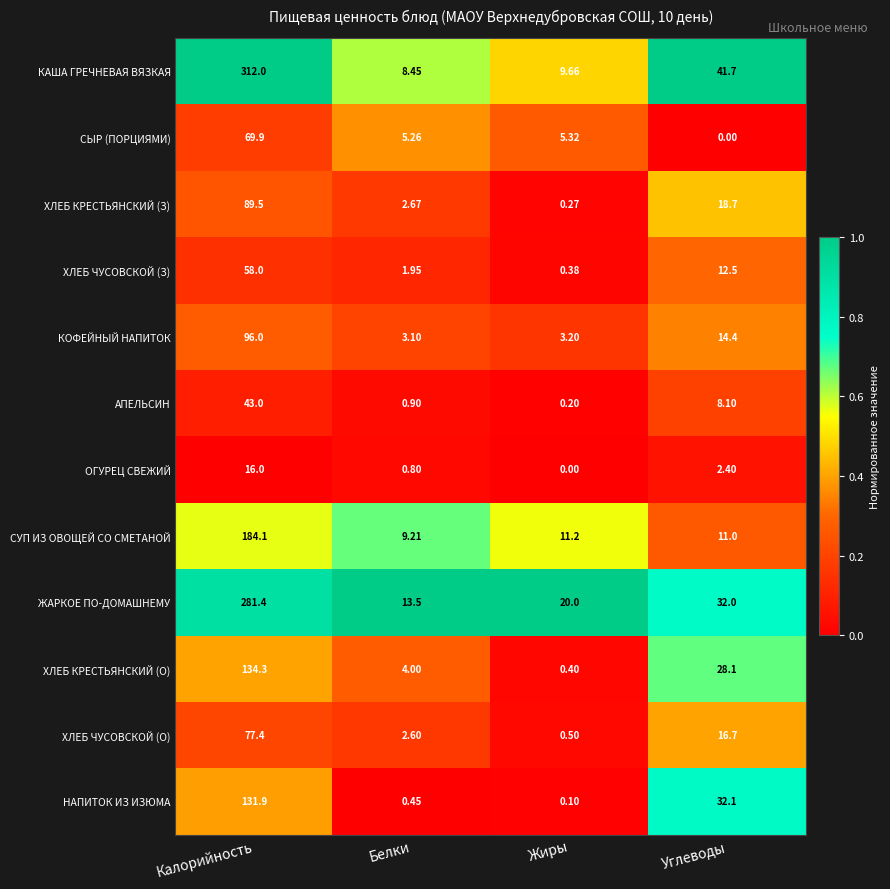

At Жиры, list the series in order from smallest to largest.

ОГУРЕЦ СВЕЖИЙ, НАПИТОК ИЗ ИЗЮМА, АПЕЛЬСИН, ХЛЕБ КРЕСТЬЯНСКИЙ (З), ХЛЕБ ЧУСОВСКОЙ (З), ХЛЕБ КРЕСТЬЯНСКИЙ (О), ХЛЕБ ЧУСОВСКОЙ (О), КОФЕЙНЫЙ НАПИТОК, СЫР (ПОРЦИЯМИ), КАША ГРЕЧНЕВАЯ ВЯЗКАЯ, СУП ИЗ ОВОЩЕЙ СО СМЕТАНОЙ, ЖАРКОЕ ПО-ДОМАШНЕМУ